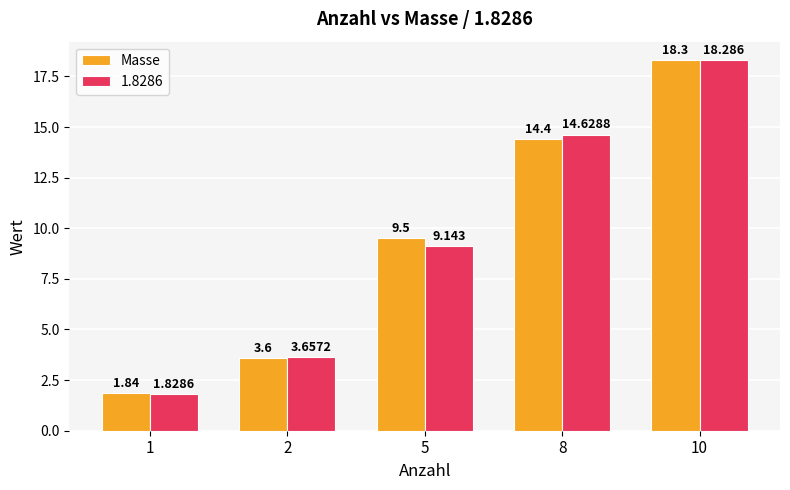

Which series has the largest total across all categories?

Masse